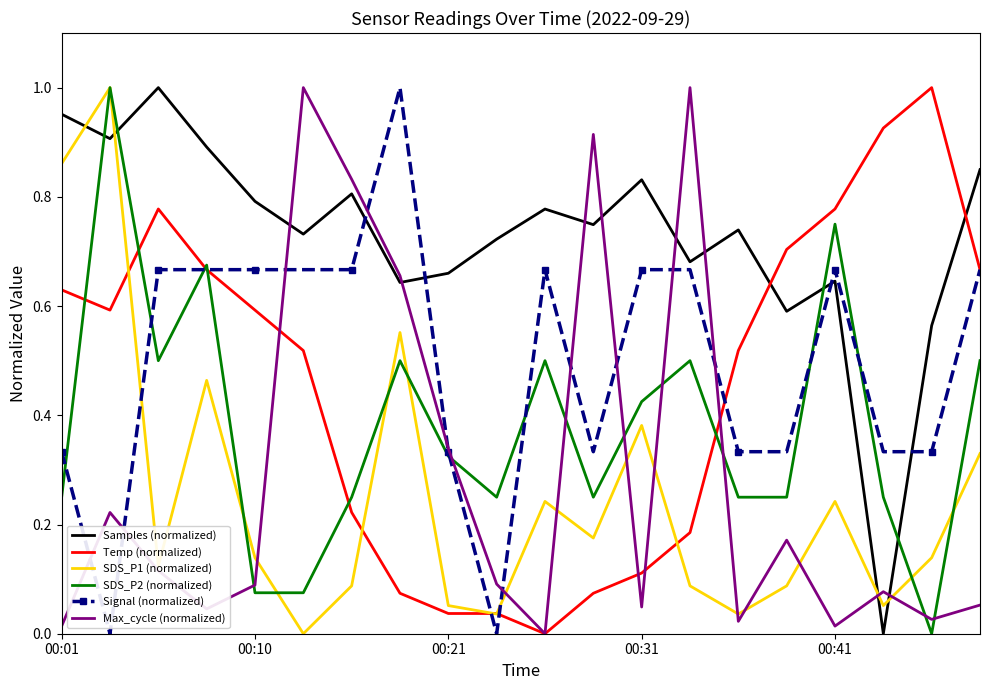

Which series has the largest total across all categories?

Samples (normalized)